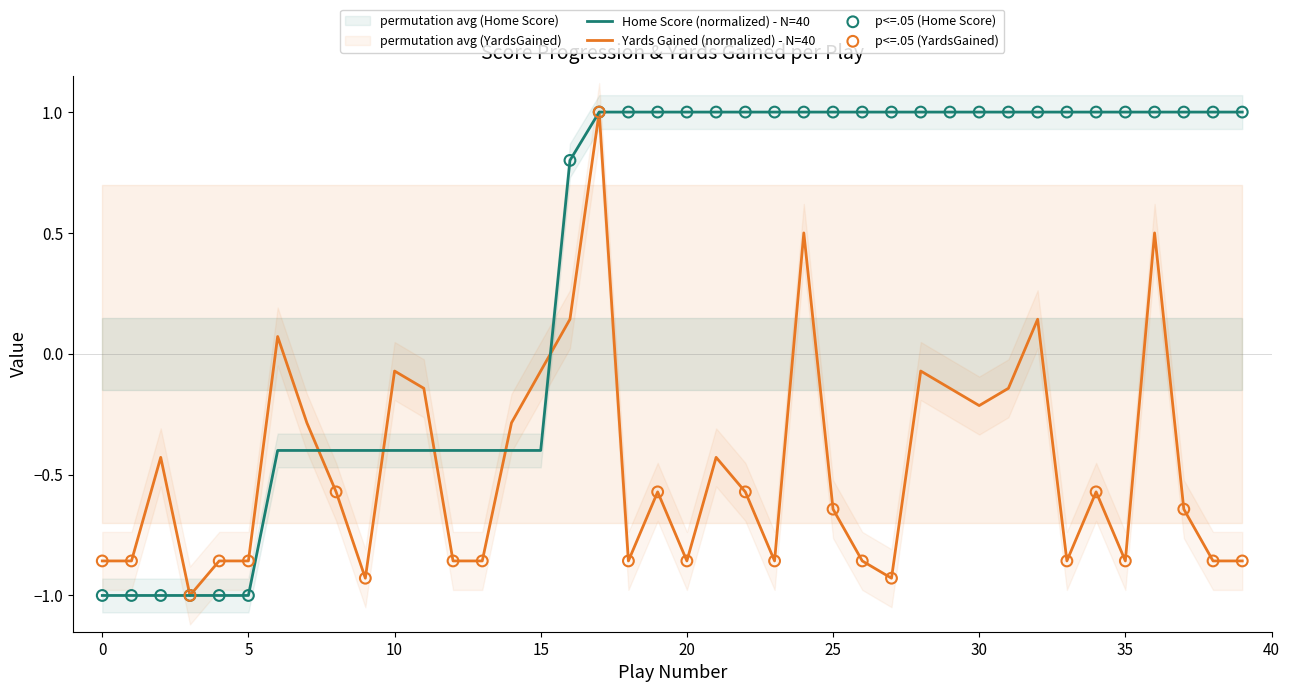

True or false: Yards Gained (normalized) - N=40 has a value of -0.6 at 35.

False